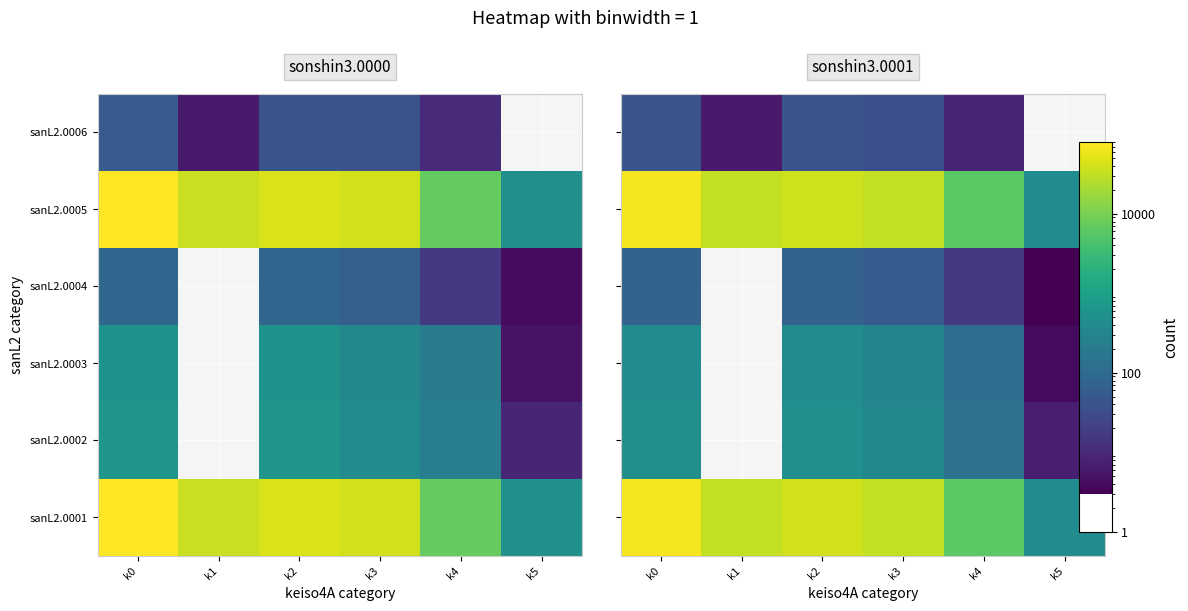

The keiso4A.0005 series shows -191 at 21. True or false?

False